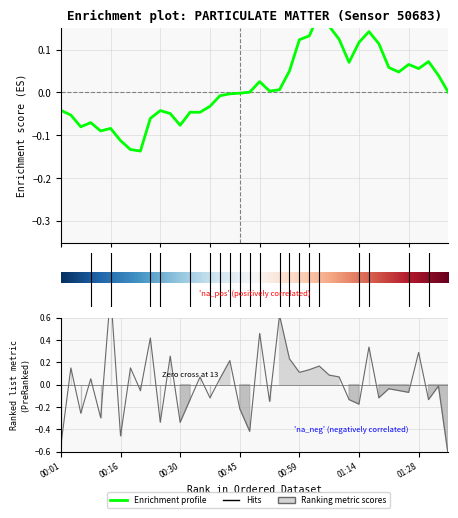

Between 01:07 and 00:23, which is larger?

00:23